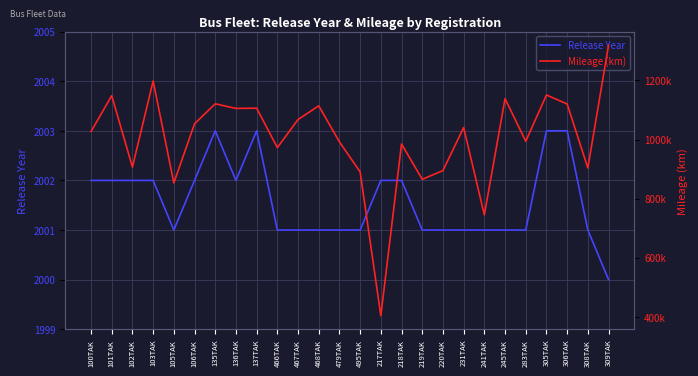

Does the chart display data point markers on the line(s)?

No